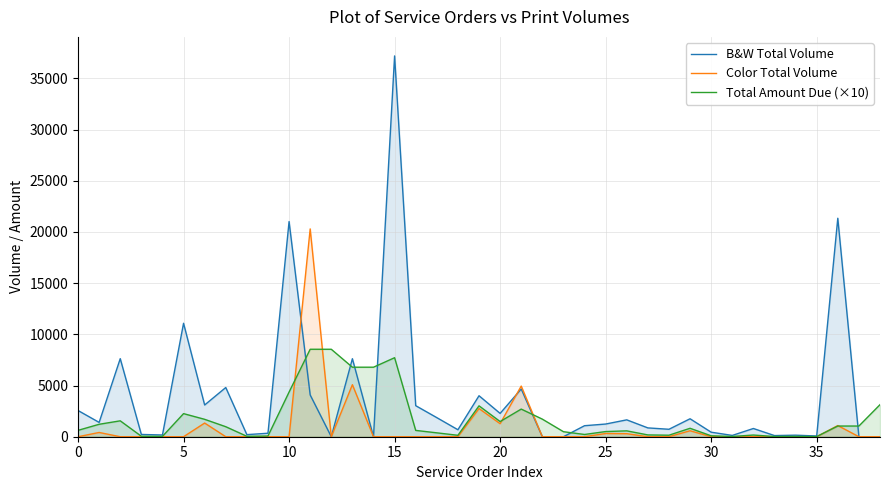

Which series has the widest spread of values?

B&W Total Volume